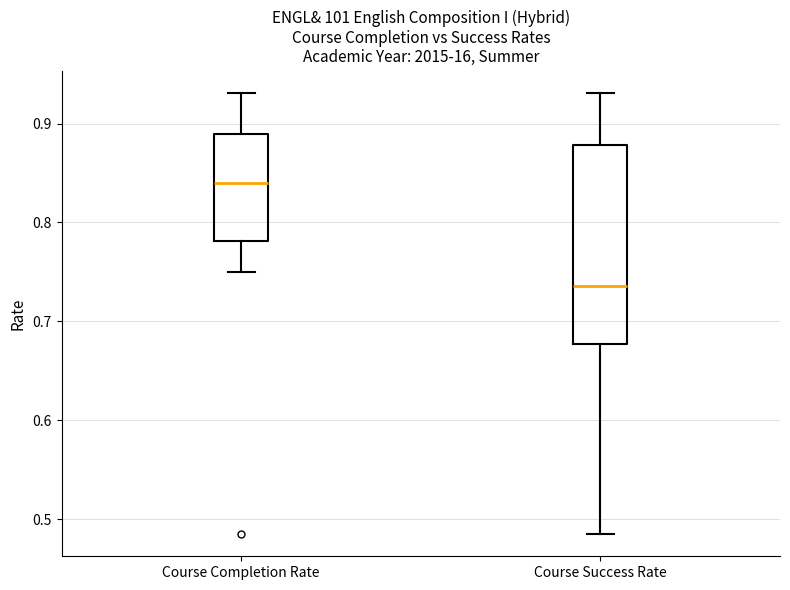

Which box has the highest median line?

Course Completion Rate